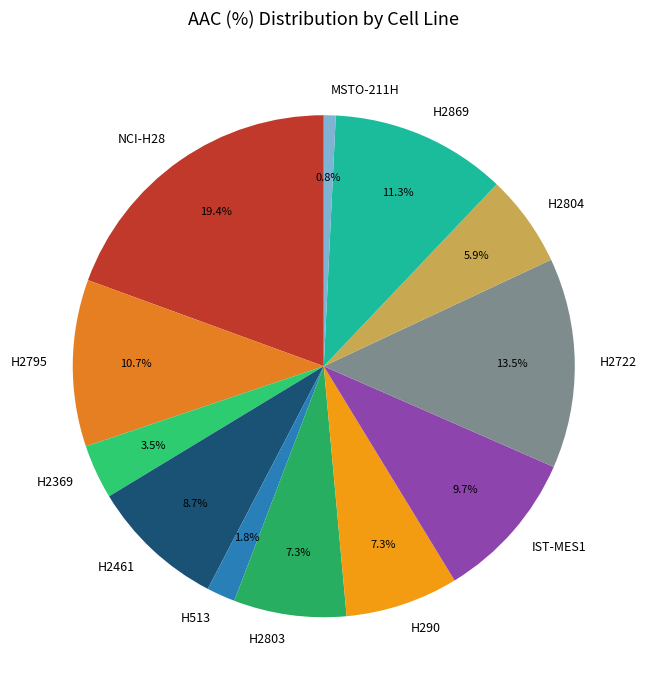

To the nearest percent, what percentage of the pie is H513?

2%